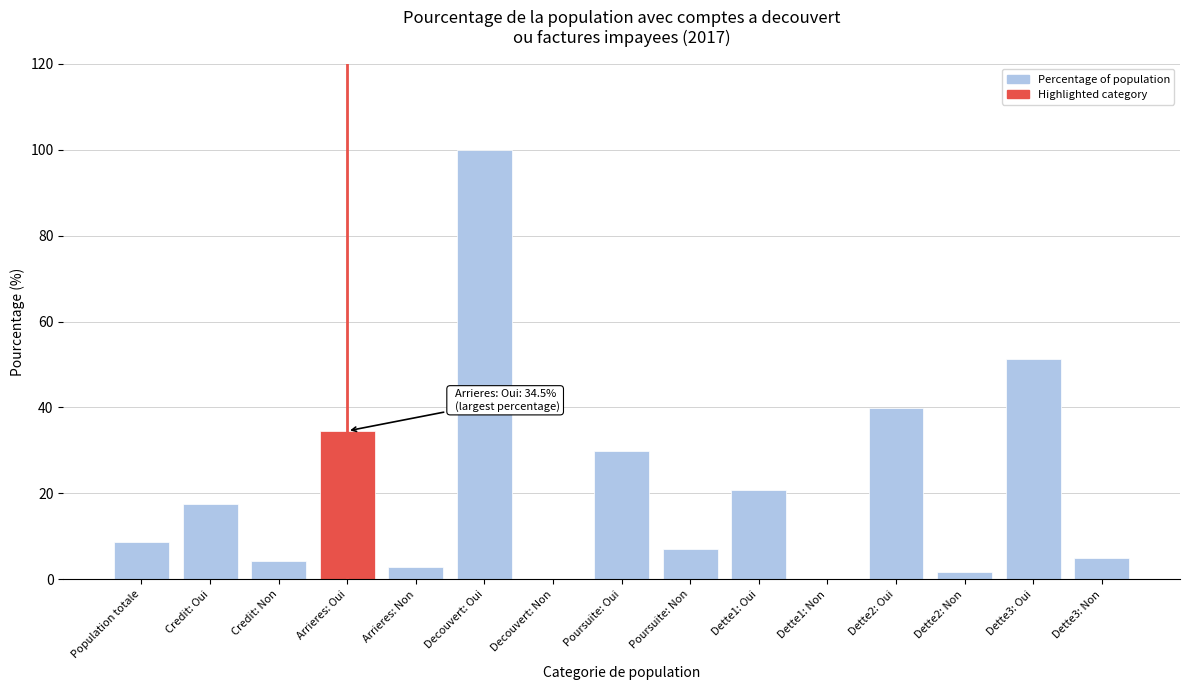

Reading right to left, list all the values displayed in this chart.

Dette3: Non=5.1	Dette3: Oui=51.2	Dette2: Non=1.8	Dette2: Oui=39.9	Dette1: Non=0.0	Dette1: Oui=20.7	Poursuite: Non=7.1	Poursuite: Oui=29.9	Decouvert: Non=0.0	Decouvert: Oui=100.0	Arrieres: Non=2.8	Arrieres: Oui=34.5	Credit: Non=4.3	Credit: Oui=17.4	Population totale=8.8